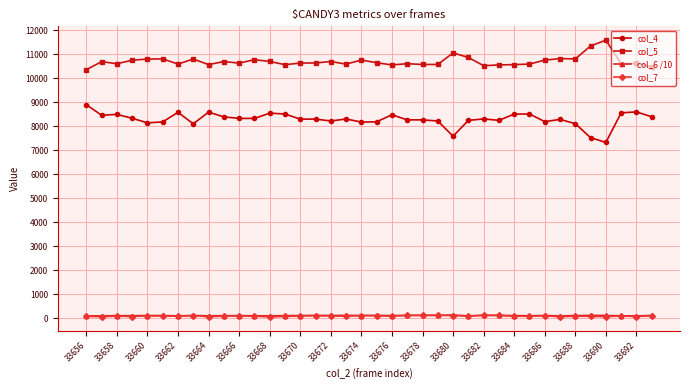

True or false: col_4 and col_6 /10 cross at least once.

False